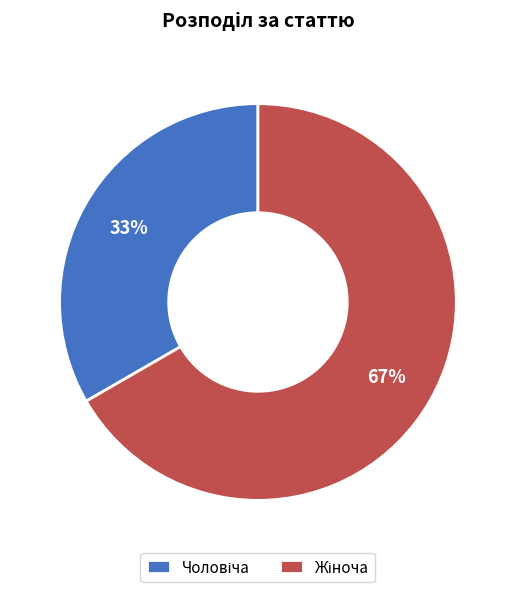

Count the number of slices in the pie.

2